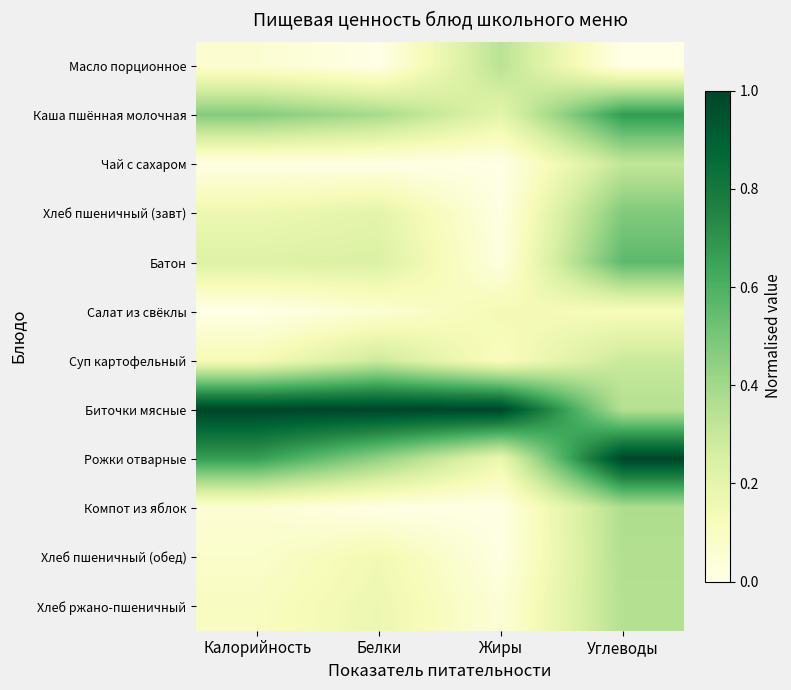

At which category is the sum across all series the highest?

Углеводы